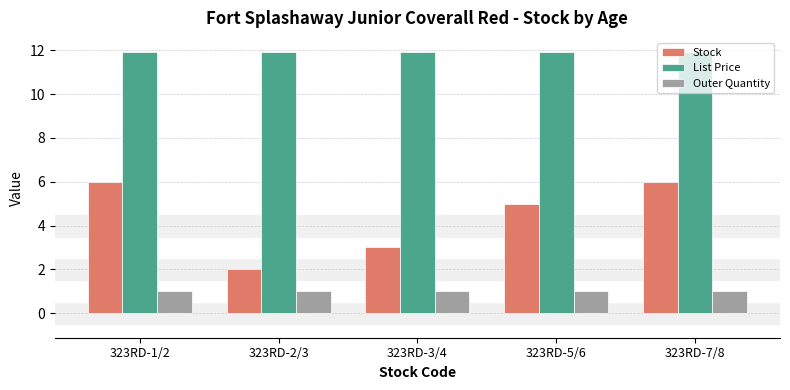

True or false: Stock has a value of 2.1 at 323RD-7/8.

False